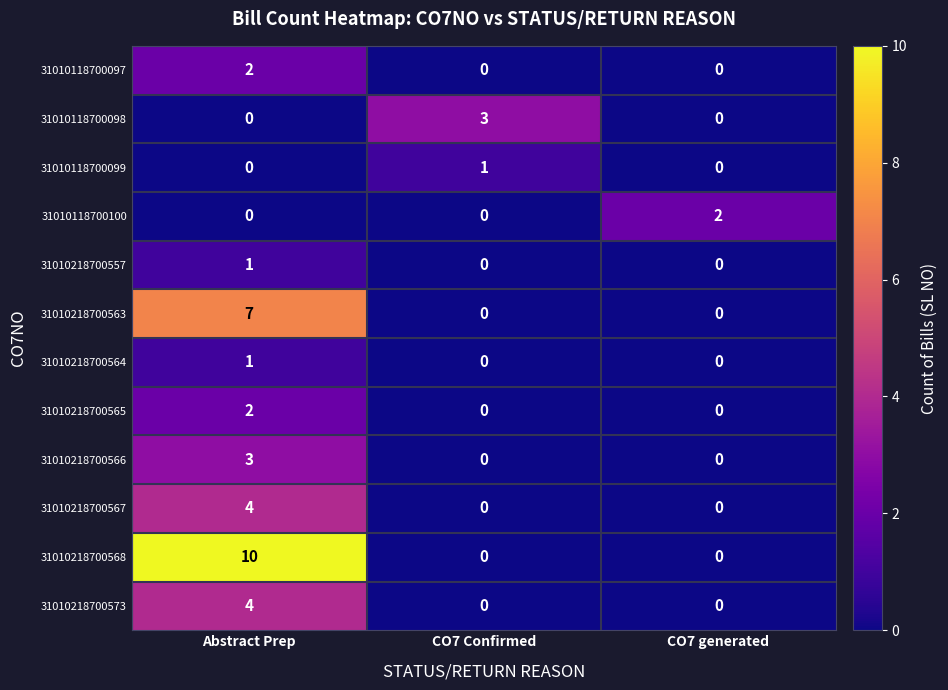

Count the number of data series in this chart.

12